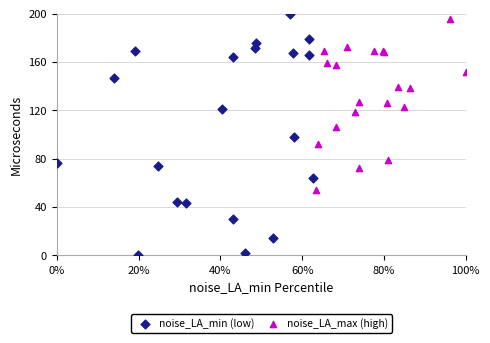

Which series has the largest Y range (max minus min)?

noise_LA_min (low)